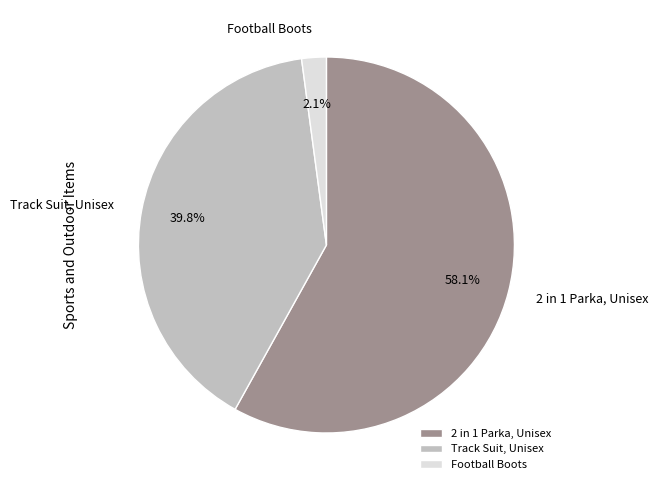

What is the largest slice in the pie chart?

2 in 1 Parka, Unisex